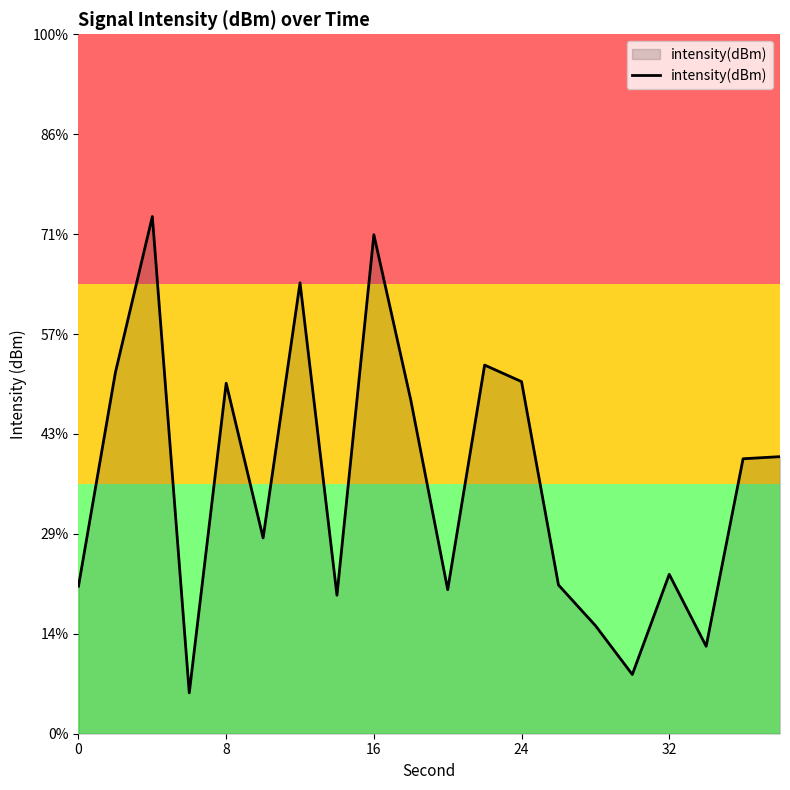

Does the chart display data point markers on the line(s)?

No